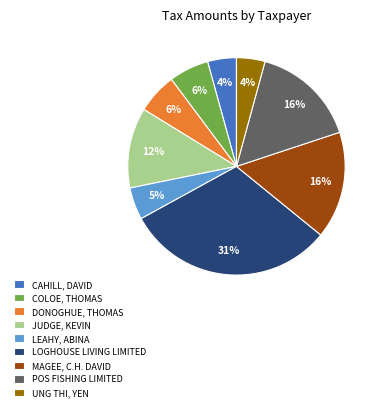

Is the sum of POS FISHING LIMITED and UNG THI, YEN greater than half?

No